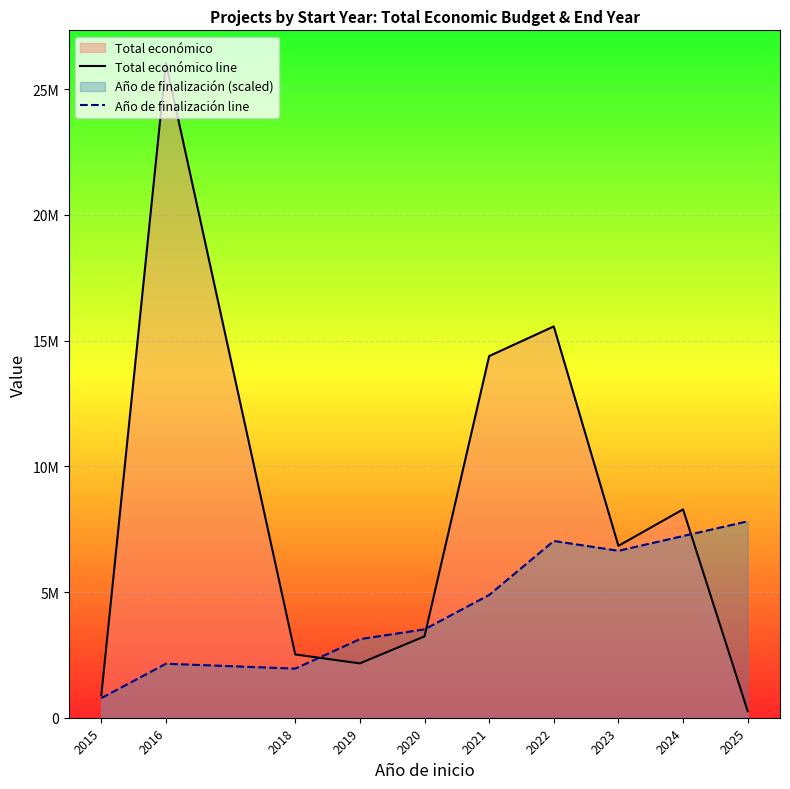

At how many categories does at least one series exceed 570639?

10